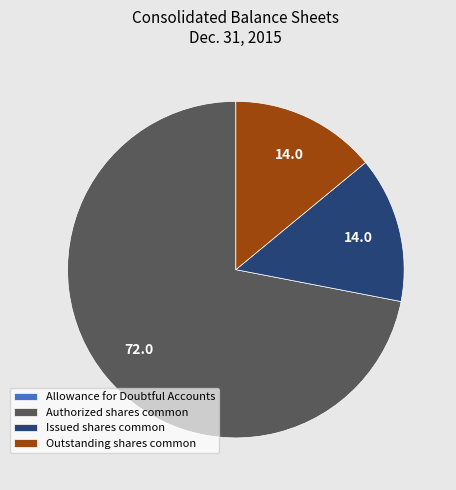

Do Issued shares common and Authorized shares common together represent more than half of the pie?

Yes